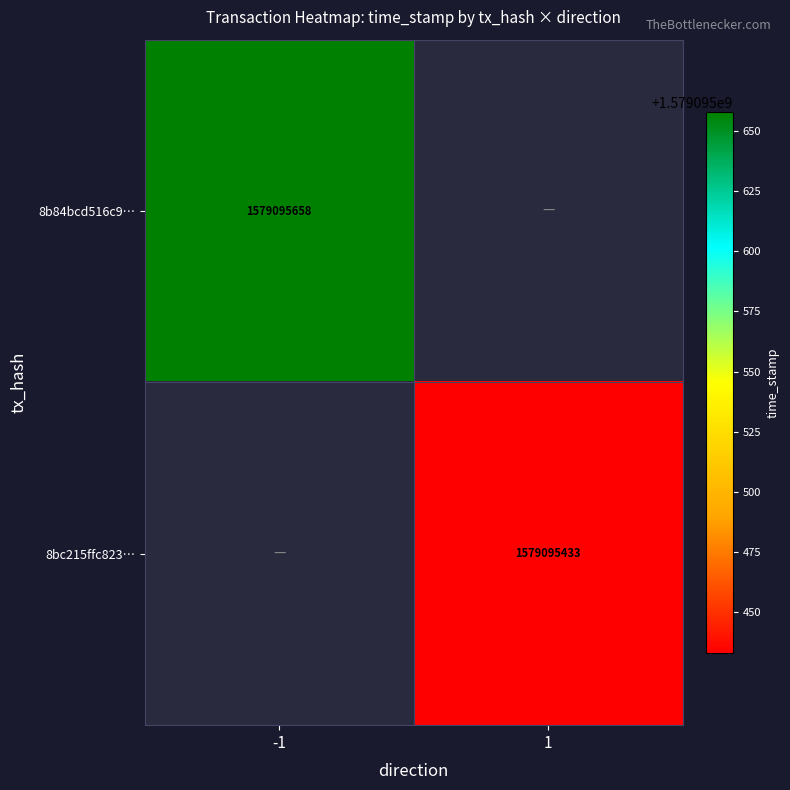

What is the difference between the 8bc215ffc823a76d4d7722dc45b28cfebdd69fc values at -1 and 1?

1579095433